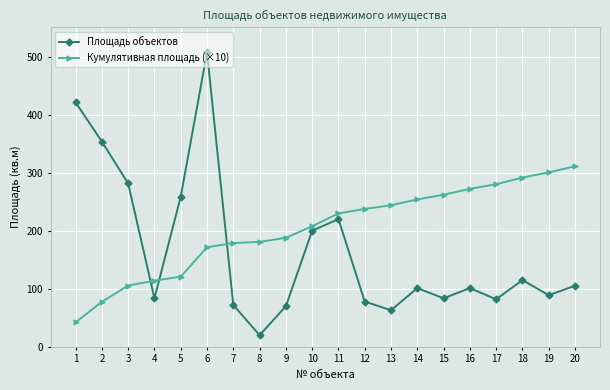

What is the maximum value for Кумулятивная площадь (×10)?

311.0